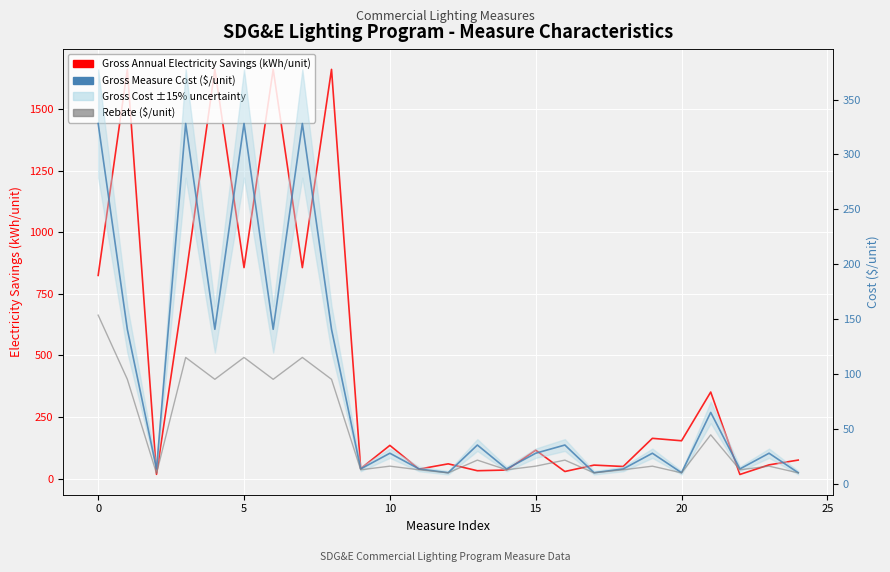

Reading left to right, what are all the values shown in this chart?

Gross Annual Electricity Savings (kWh/unit): 824.7	1661.0	17.3	816.7	1661.0	856.4	1661.0	856.4	1661.0	40.5	134.8	38.5	59.9	32.0	34.7	115.5	28.8	54.8	49.2	163.5	153.5	351.3	16.8	55.8	75.2
Gross Measure Cost ($/unit): 328.1	140.9	14.0	328.2	141.0	328.2	141.0	328.2	141.0	14.0	28.3	14.0	10.5	35.7	14.0	28.3	35.7	10.5	14.0	28.3	10.5	65.4	14.0	28.3	10.5
Rebate ($/unit): 153.8	95.5	9.9	115.4	95.5	115.4	95.5	115.4	95.5	13.2	16.5	13.2	10.4	22.0	13.2	16.5	22.0	10.4	13.2	16.5	10.4	45.0	13.2	16.5	10.4